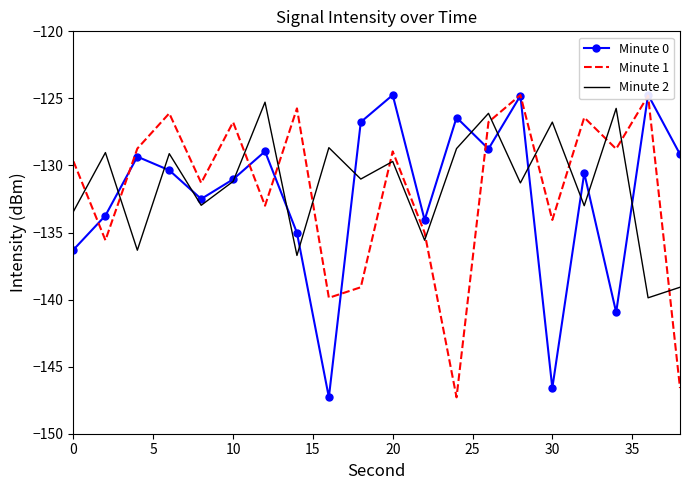

What is the maximum value shown in the chart?

-124.7